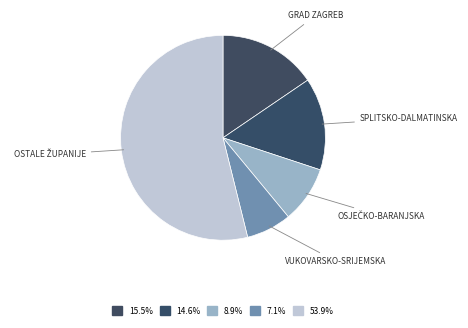

How many slices are in this pie chart?

5